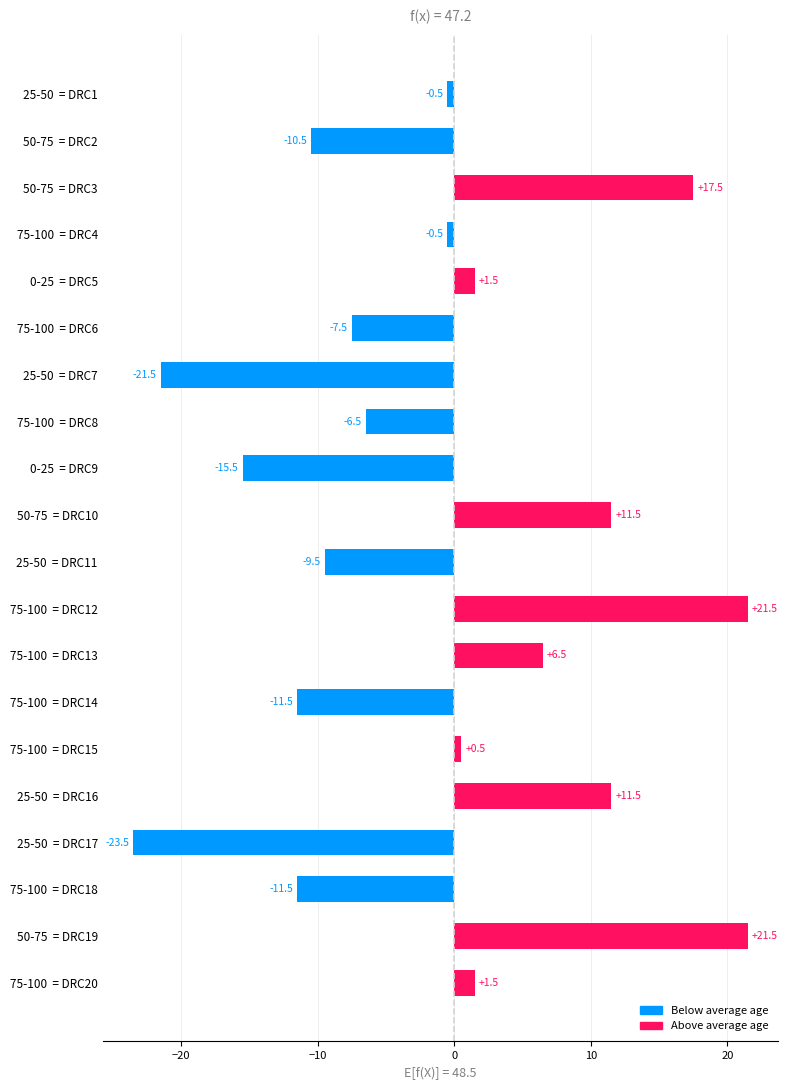

What is the change in value from 25-50  = DRC11 to 25-50  = DRC16?

+21.0